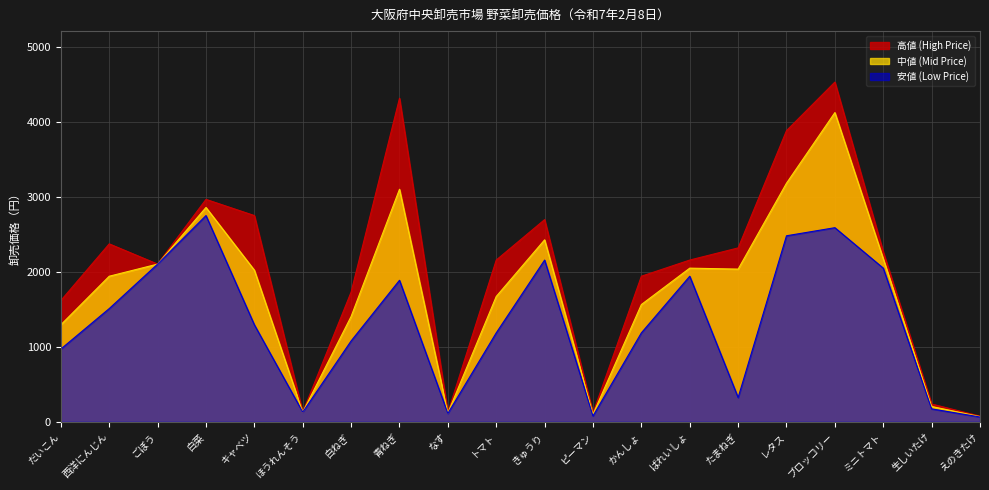

What is the spread (max minus min) of values at なす?

11